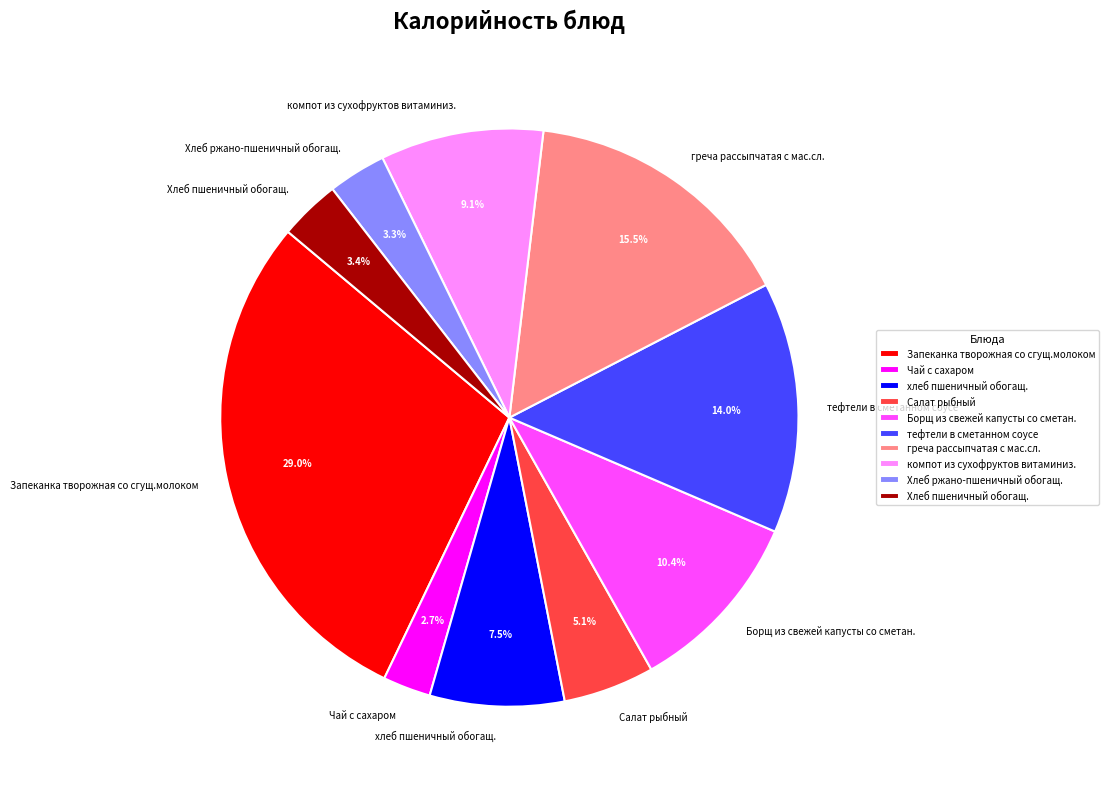

To the nearest percent, what is the difference between the largest and smallest slice percentages?

26%